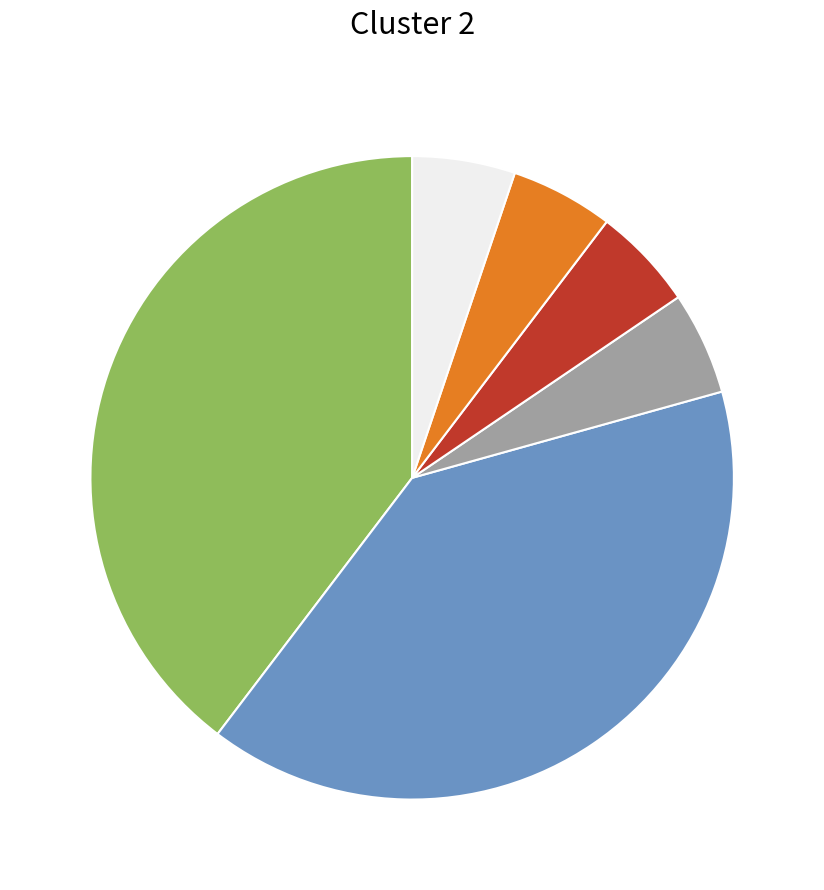

Is there a majority slice in this chart?

No